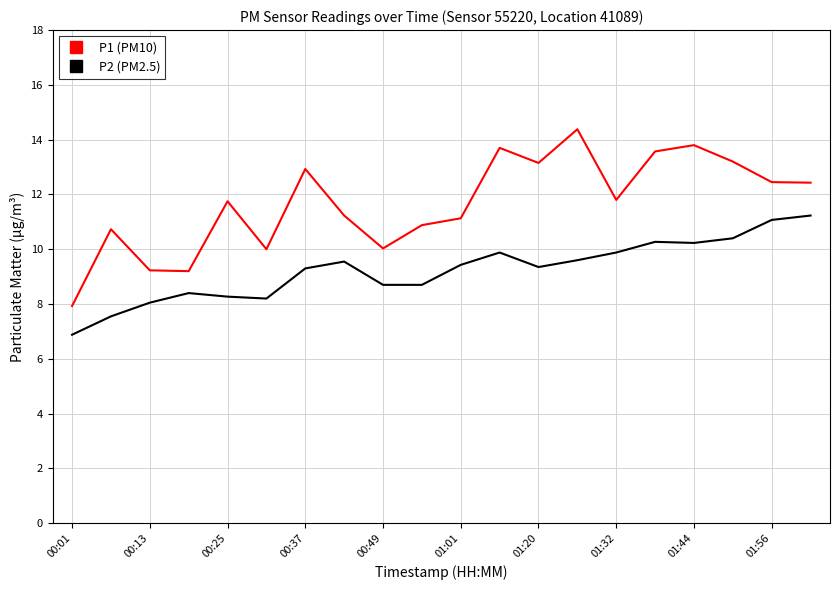

True or false: P2 (PM2.5) and P1 (PM10) intersect in this chart.

False